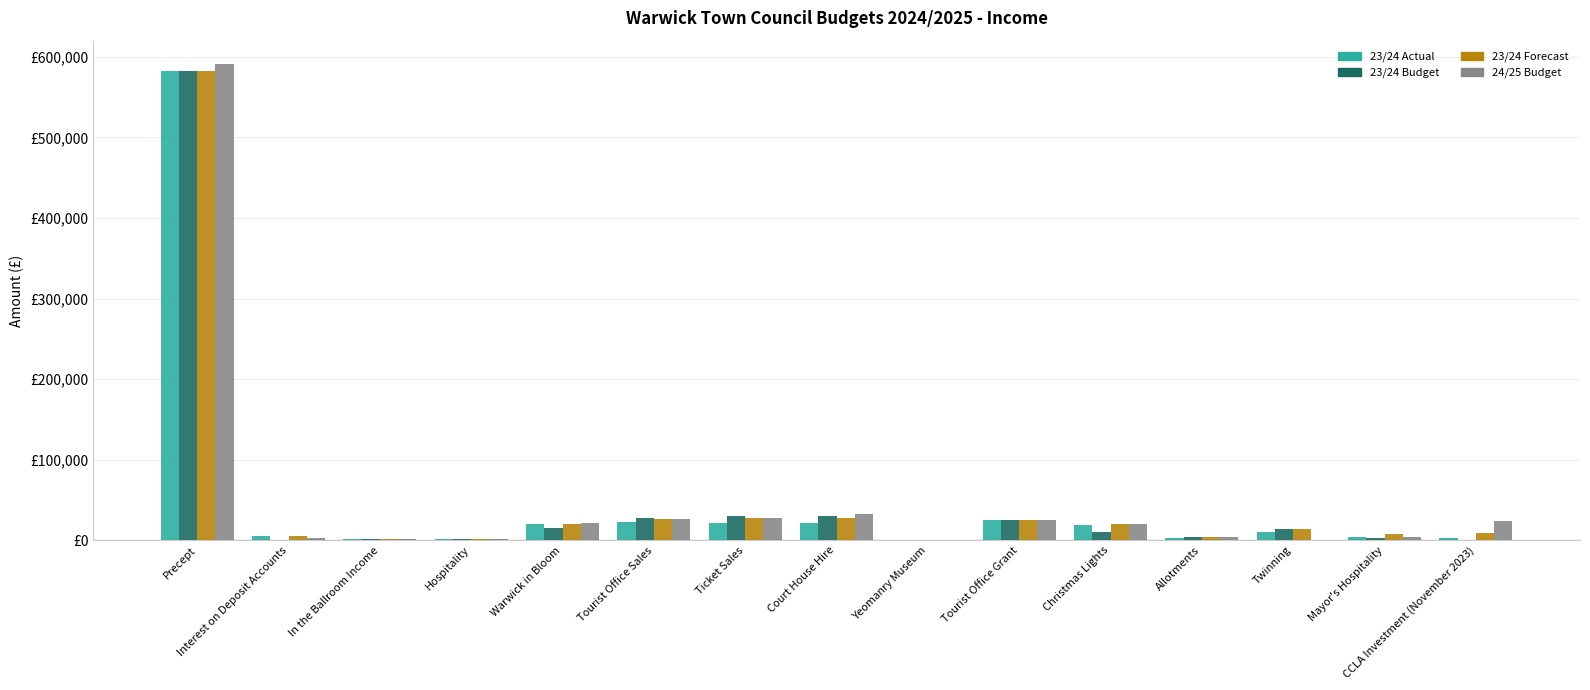

Between Warwick in Bloom and Allotments, which series saw the biggest shift?

23/24 Actual